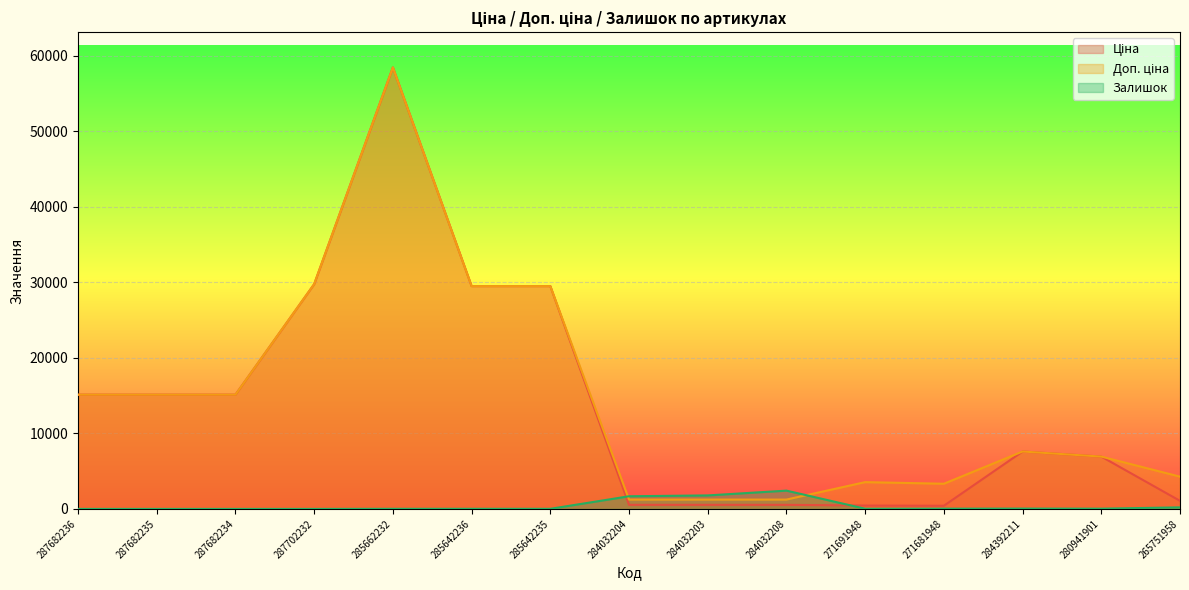

At how many categories does at least one series exceed 15403?

4